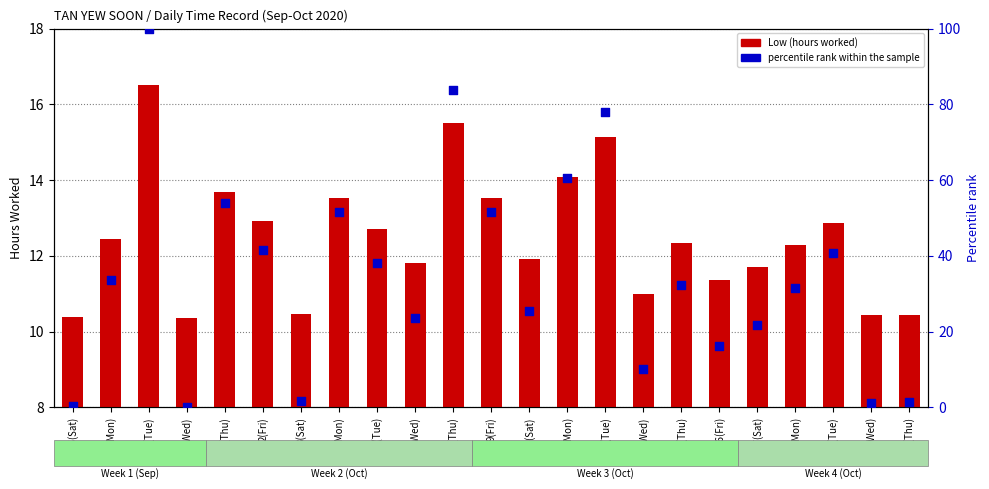

Which series has the widest spread of Y values?

percentile rank within the sample